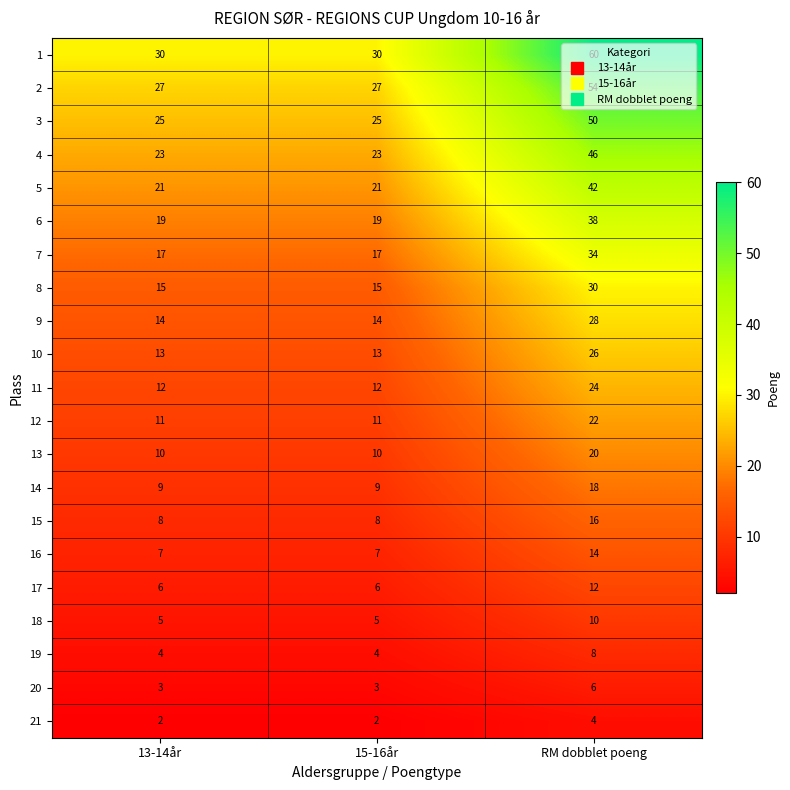

At which label does 16 reach its peak?

RM dobblet poeng